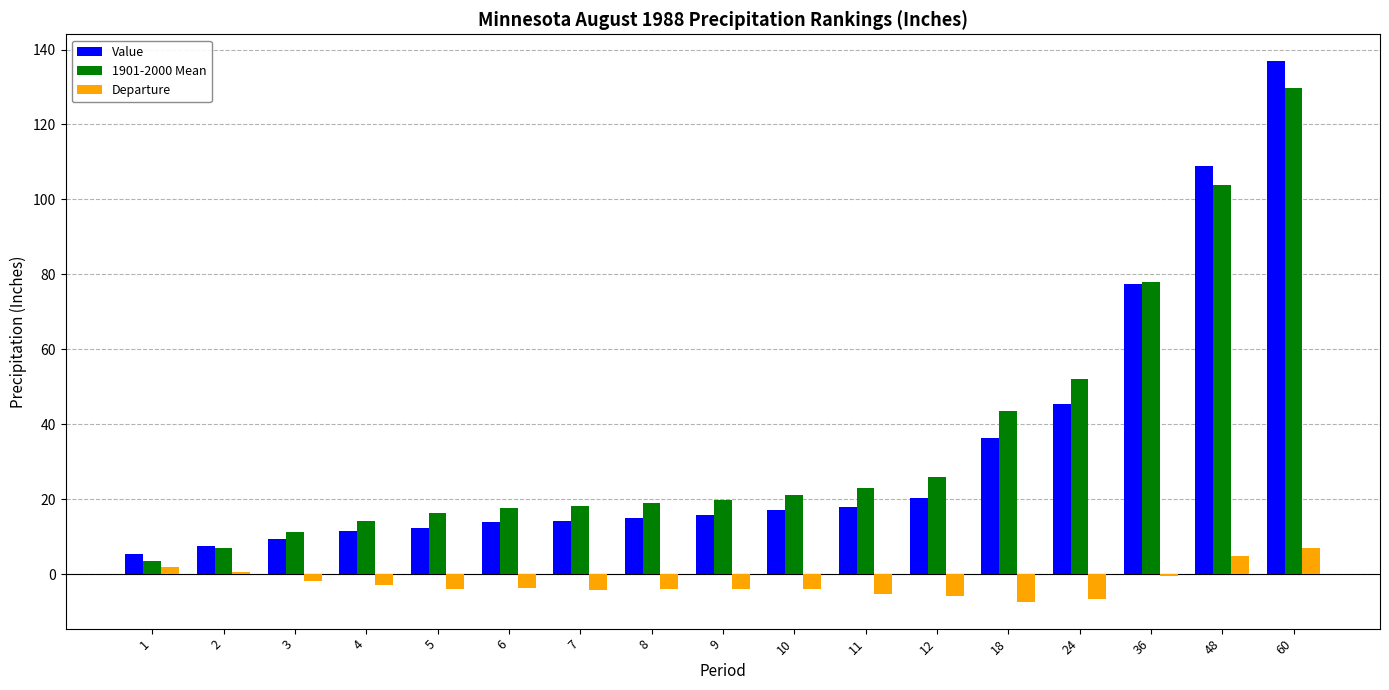

At 24, list the series in order from smallest to largest.

Departure, Value, 1901-2000 Mean